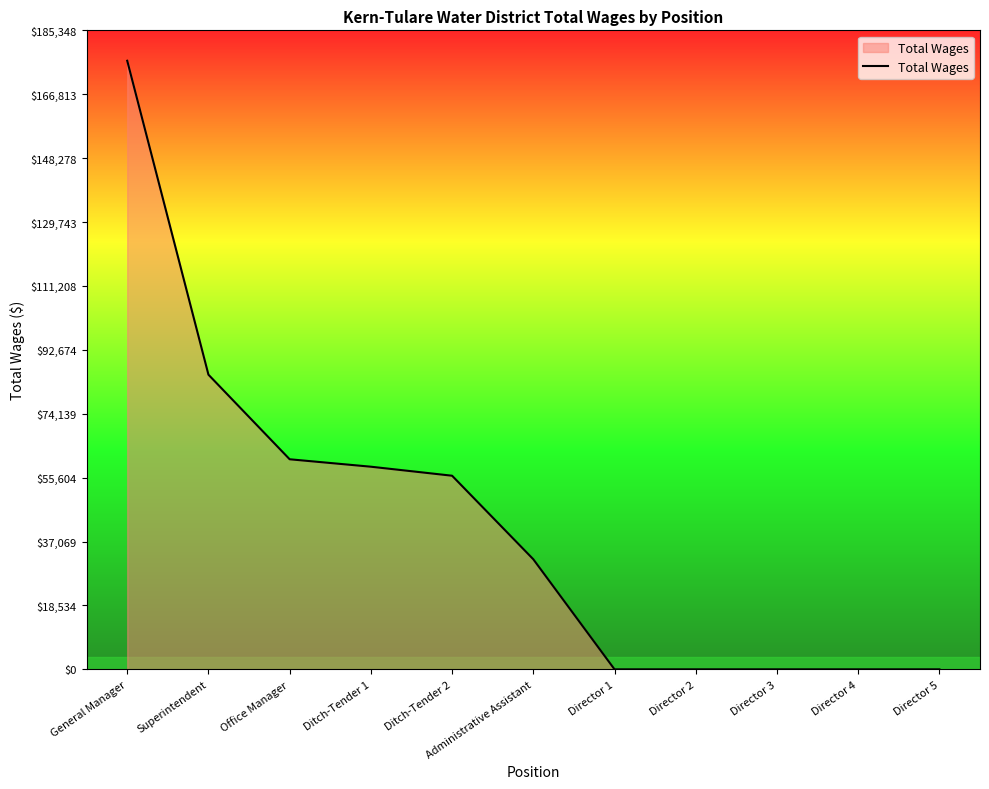

What is the difference between the second highest and second lowest values?

85466.0